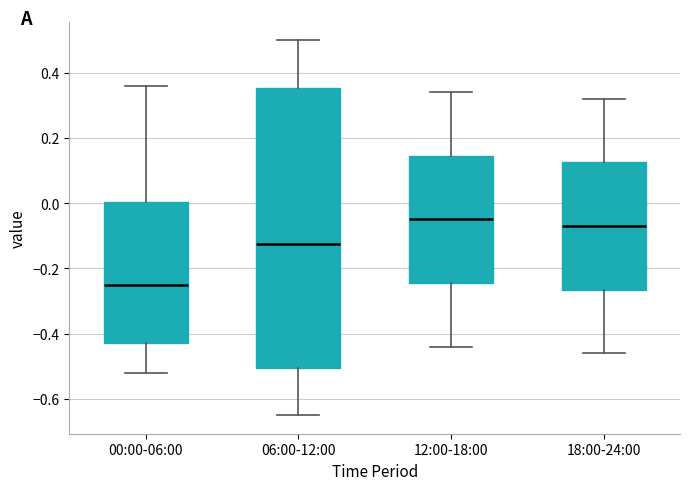

Reading left to right, read every box against the y-axis: the position of its median line, the range the box covers, and the ends of its whiskers. The values are not printed on the chart, so give them approximately, as read against the axis.

00:00-06:00: median -0.24, box -0.42 to 0.00, whiskers -0.52 to 0.36
06:00-12:00: median -0.12, box -0.50 to 0.36, whiskers -0.64 to 0.50
12:00-18:00: median -0.04, box -0.24 to 0.14, whiskers -0.44 to 0.34
18:00-24:00: median -0.06, box -0.26 to 0.12, whiskers -0.46 to 0.32